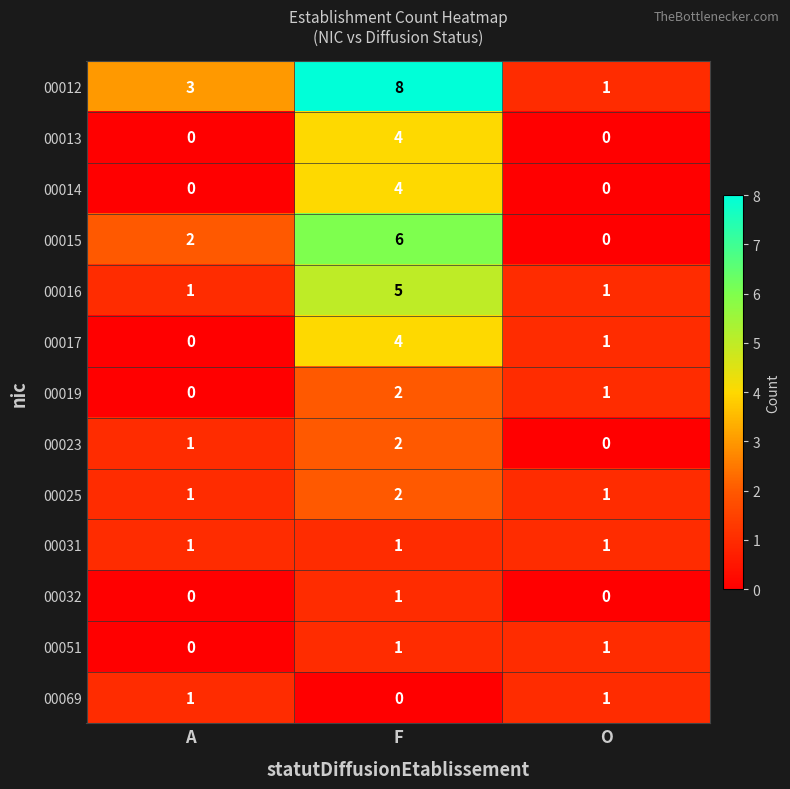

Which series has the widest spread of values?

00012